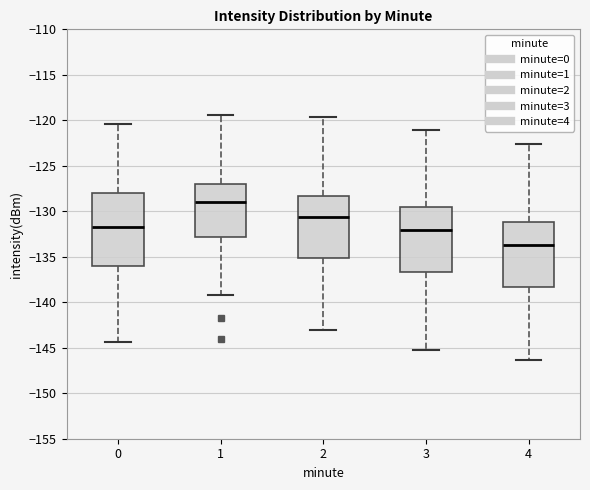

Reading left to right, read every box against the y-axis: the position of its median line, the range the box covers, and the ends of its whiskers. The values are not printed on the chart, so give them approximately, as read against the axis.

0: median -131.5, box -136.0 to -128.0, whiskers -144.5 to -120.5
1: median -129.0, box -133.0 to -127.0, whiskers -139.0 to -119.5
2: median -130.5, box -135.0 to -128.5, whiskers -143.0 to -119.5
3: median -132.0, box -136.5 to -129.5, whiskers -145.0 to -121.0
4: median -133.5, box -138.5 to -131.0, whiskers -146.5 to -122.5